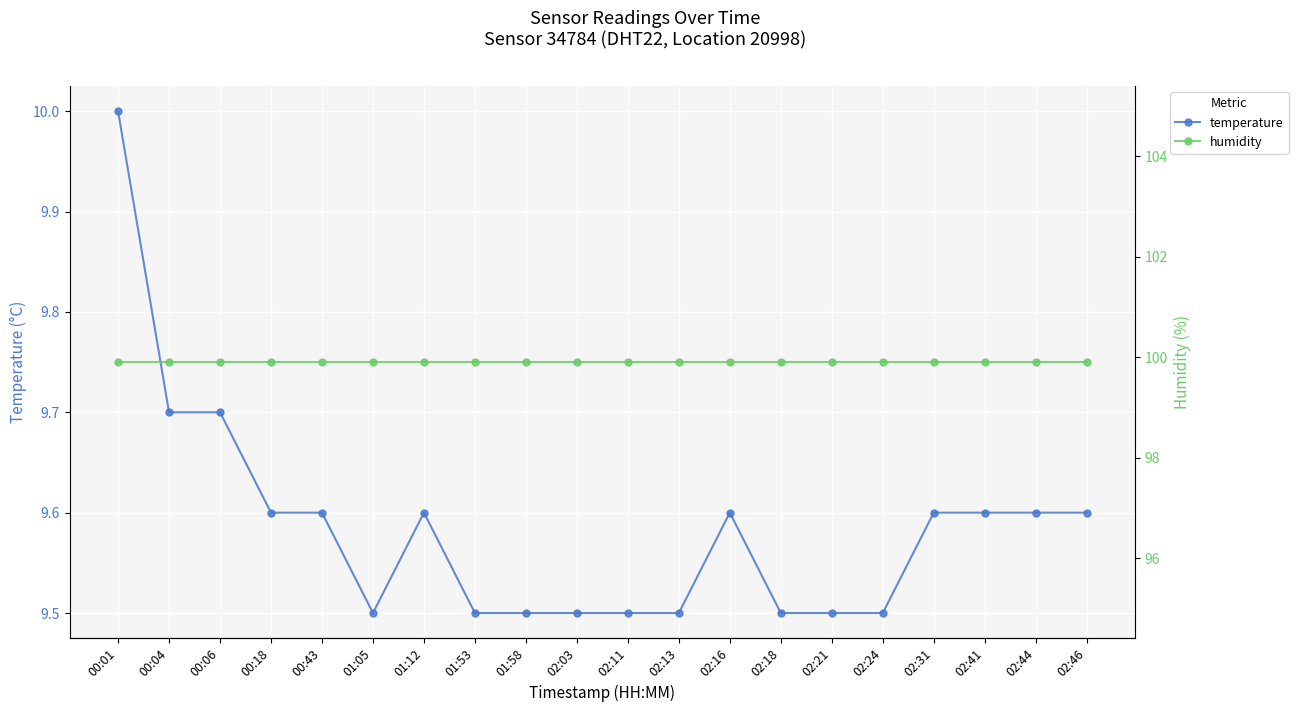

How many lines are shown in the chart?

2